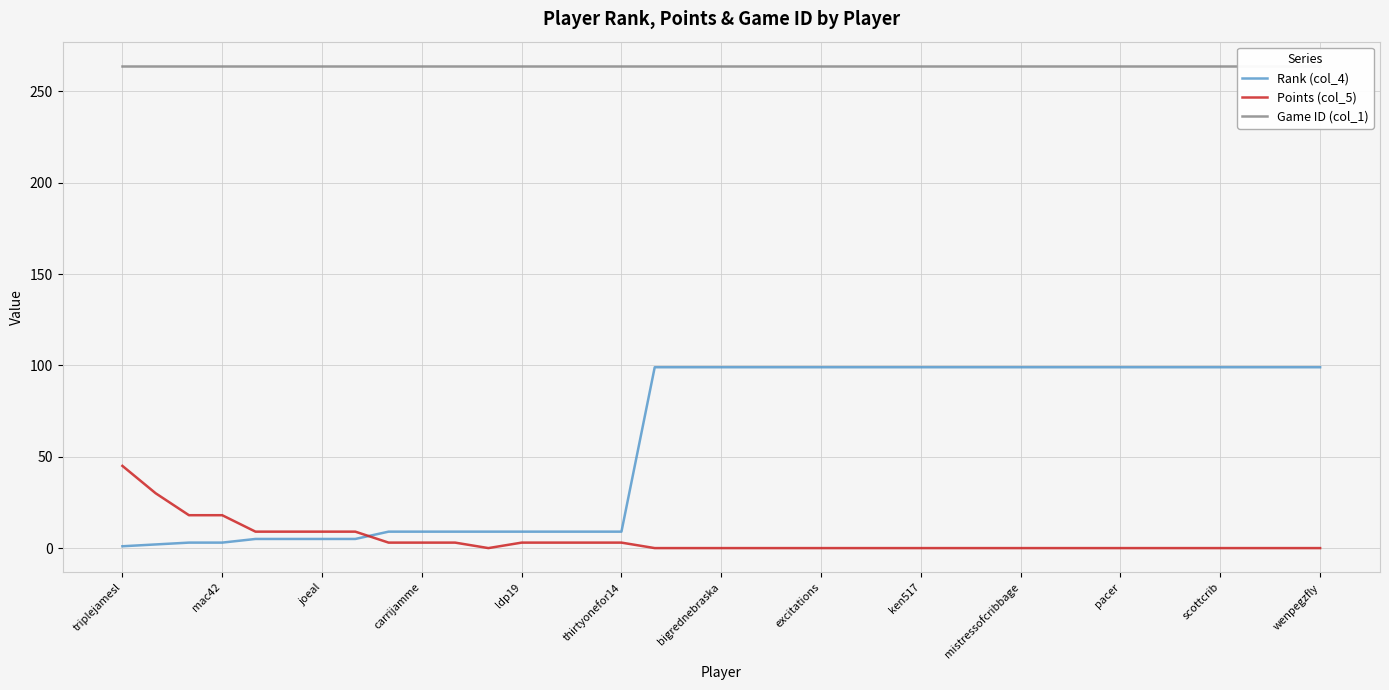

How many values in the Rank (col_4) series are below 99?

16